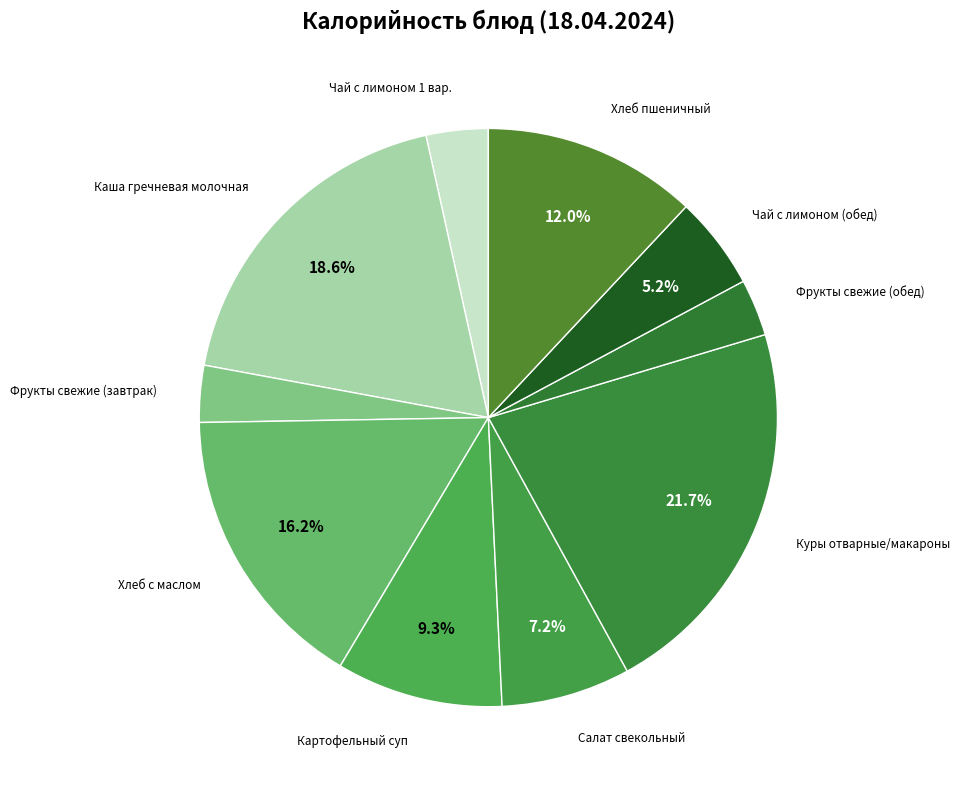

Rank the categories by value from lowest to highest.

Фрукты свежие (завтрак), Фрукты свежие (обед), Чай с лимоном 1 вар., Чай с лимоном (обед), Салат свекольный, Картофельный суп, Хлеб пшеничный, Хлеб с маслом, Каша гречневая молочная, Куры отварные/макароны